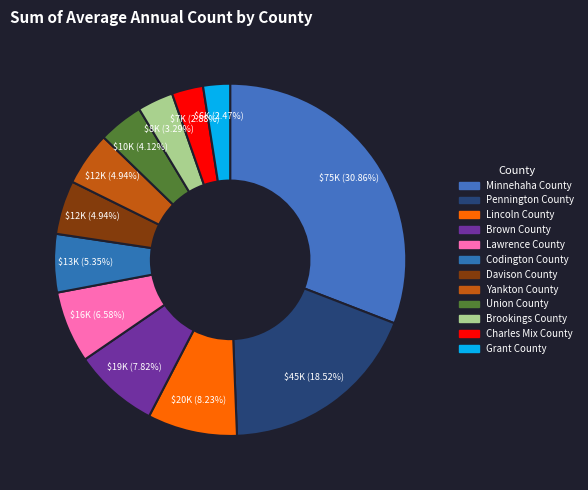

Does any single category account for the majority?

No